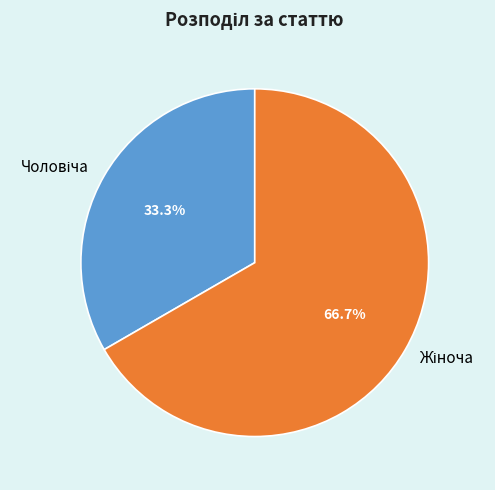

Does any single category account for the majority?

Yes